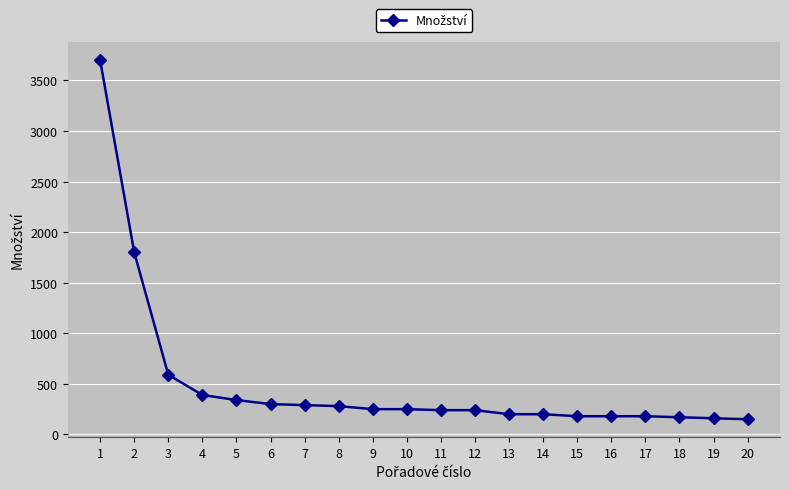

What is the sum of the values at 9 and 2?

2050